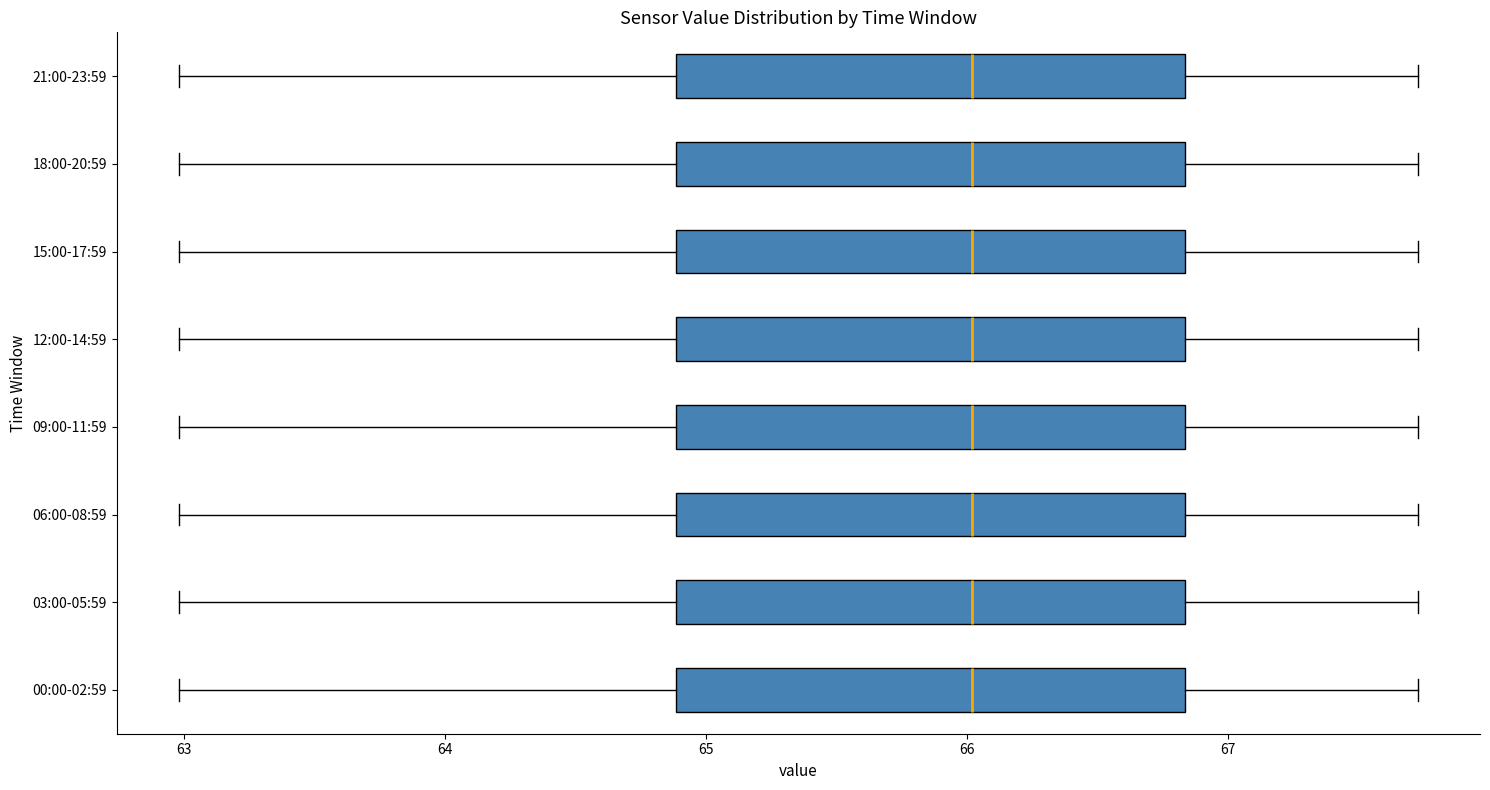

Reading bottom to top, transcribe this box plot: for each box, give where its median line is, the range the box spans, and where its two whiskers end, as read against the x-axis. The values are not printed on the chart, so give them approximately, as read against the axis.

00:00-02:59: median 66.0, box 64.9 to 66.8, whiskers 63.0 to 67.7
03:00-05:59: median 66.0, box 64.9 to 66.8, whiskers 63.0 to 67.7
06:00-08:59: median 66.0, box 64.9 to 66.8, whiskers 63.0 to 67.7
09:00-11:59: median 66.0, box 64.9 to 66.8, whiskers 63.0 to 67.7
12:00-14:59: median 66.0, box 64.9 to 66.8, whiskers 63.0 to 67.7
15:00-17:59: median 66.0, box 64.9 to 66.8, whiskers 63.0 to 67.7
18:00-20:59: median 66.0, box 64.9 to 66.8, whiskers 63.0 to 67.7
21:00-23:59: median 66.0, box 64.9 to 66.8, whiskers 63.0 to 67.7